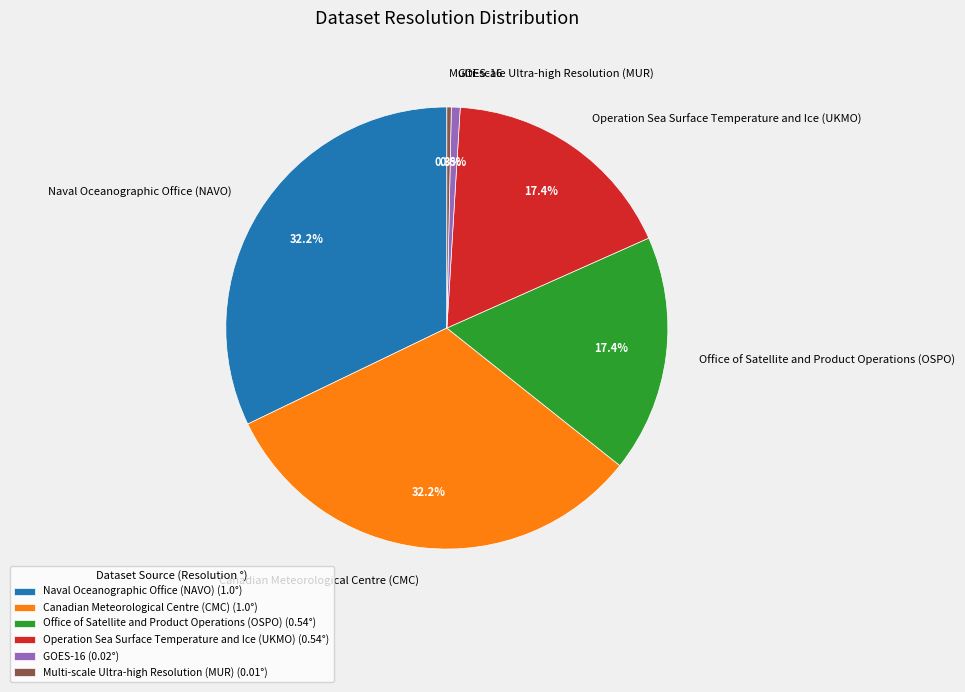

What portion of the pie excludes GOES-16 (0.02°)?

99.4%